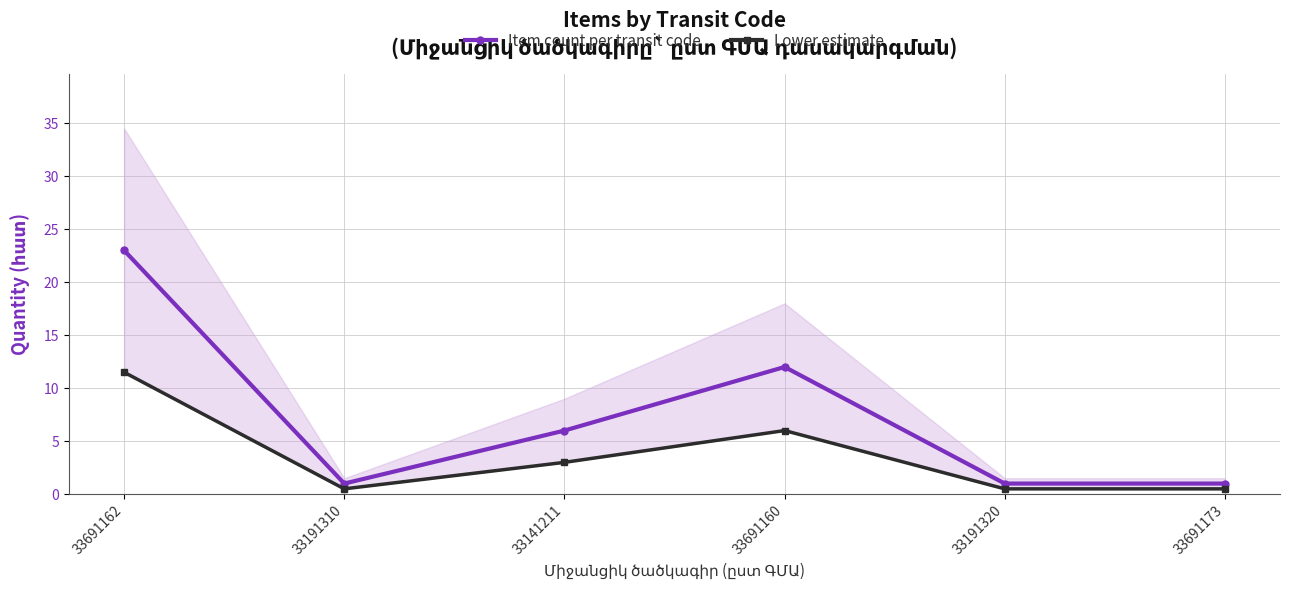

At which category is the sum across all series the highest?

33691162